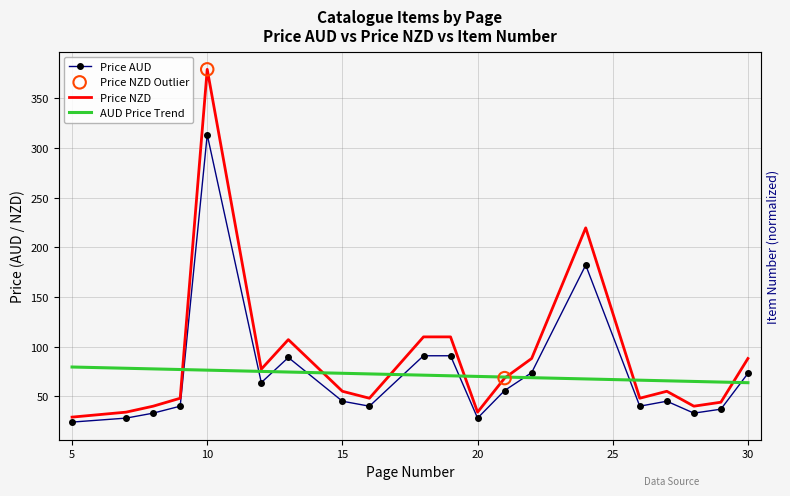

Which series has the largest total across all categories?

Price NZD